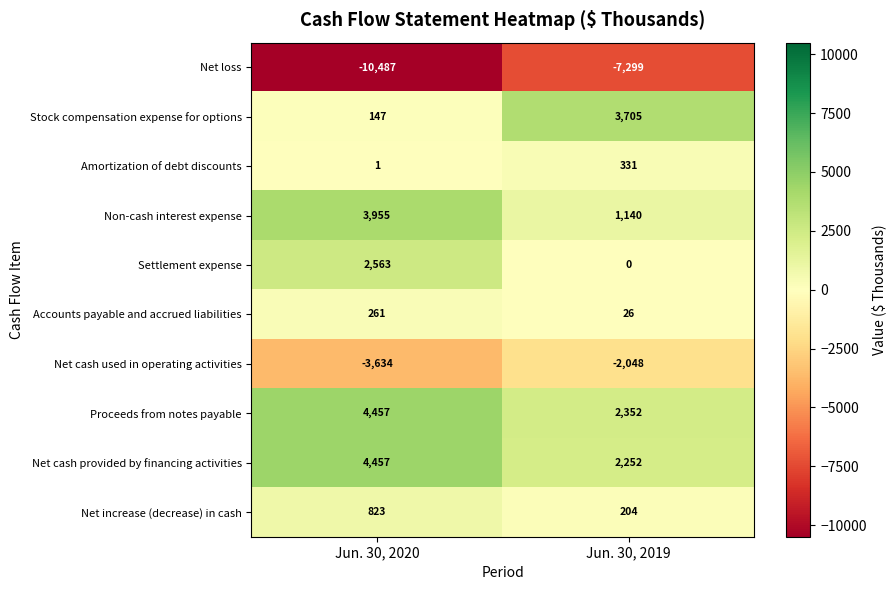

What is the difference between the maximum and minimum values in the Net cash provided by financing activities series?

2205